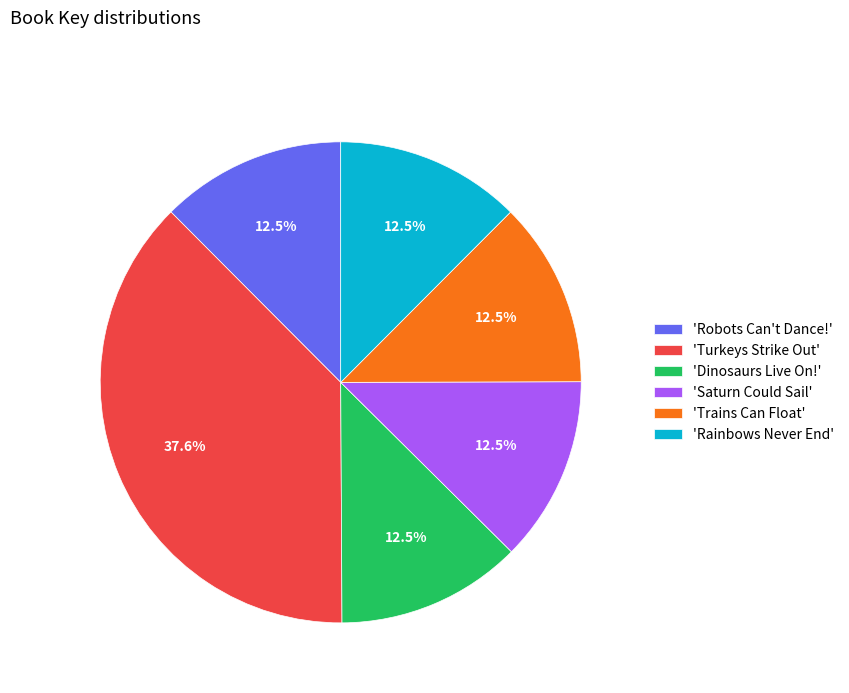

Count the number of slices in the pie.

6